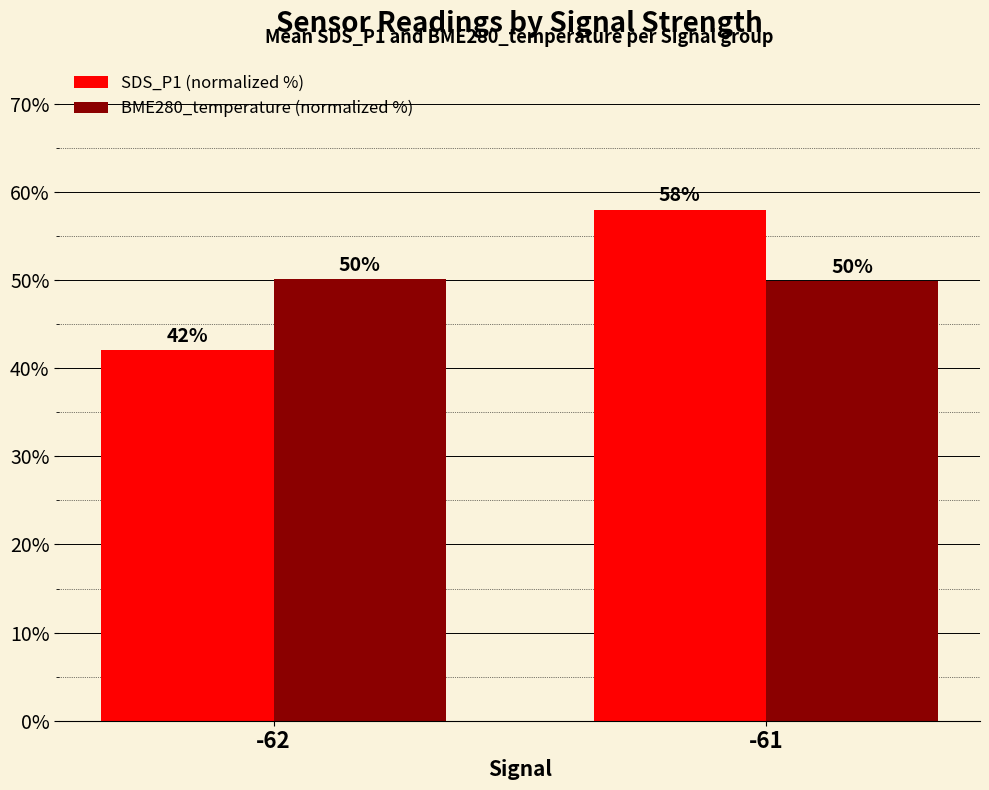

What is the highest value of the BME280_temperature (normalized %) series?

50.1